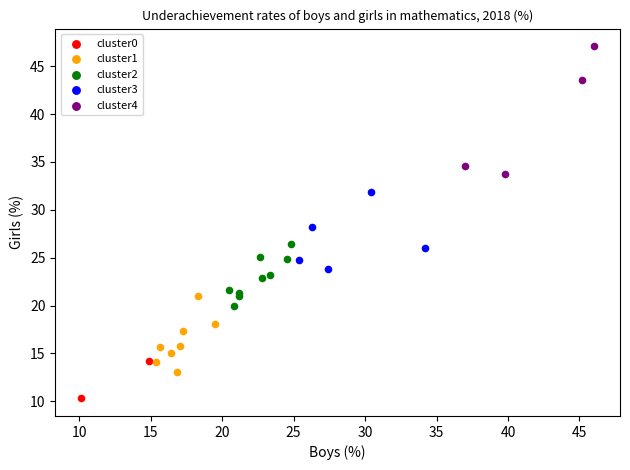

Which series has the largest Y range (max minus min)?

cluster4